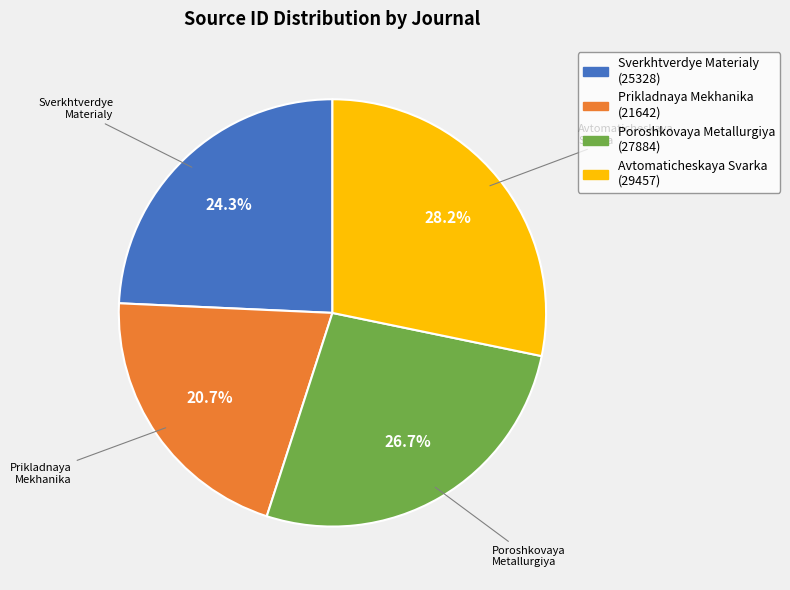

Is there a majority slice in this chart?

No